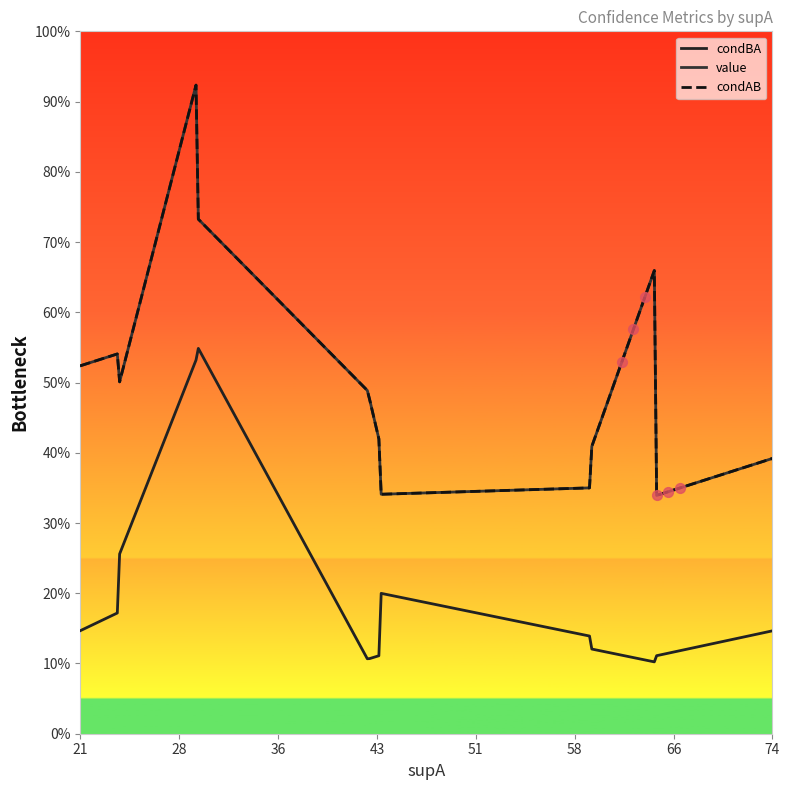

Is this an area chart (filled region under the line)?

No